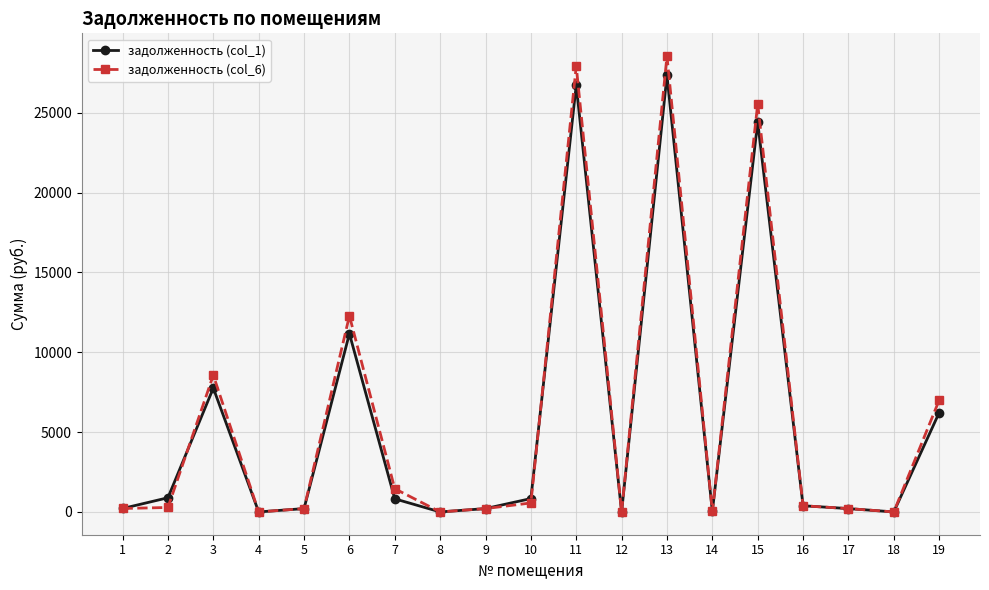

What is the greatest value displayed?

28551.6